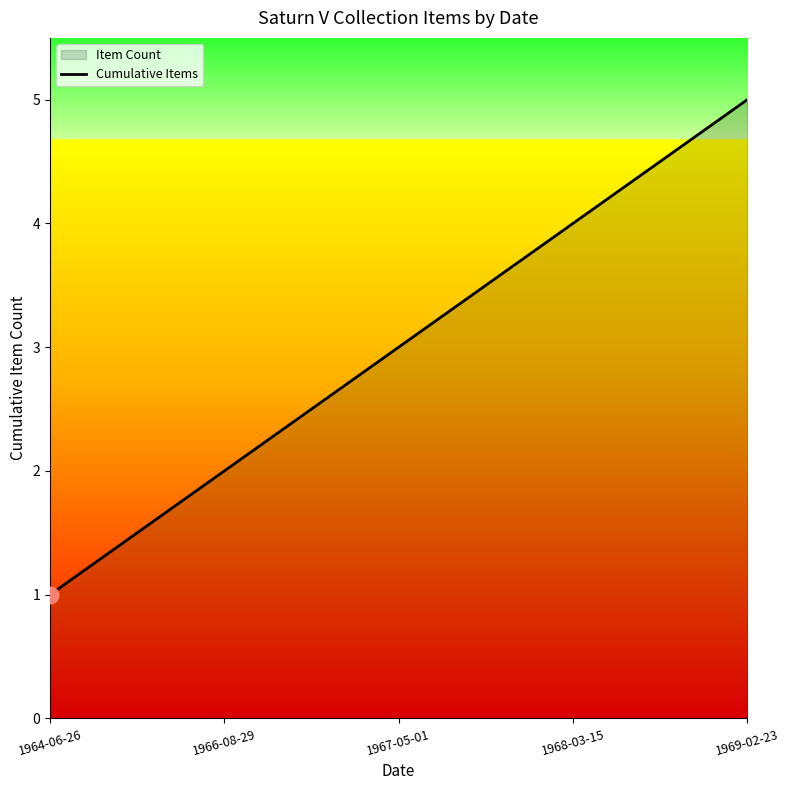

True or false: the data shows 1 at 1967-05-01.

False